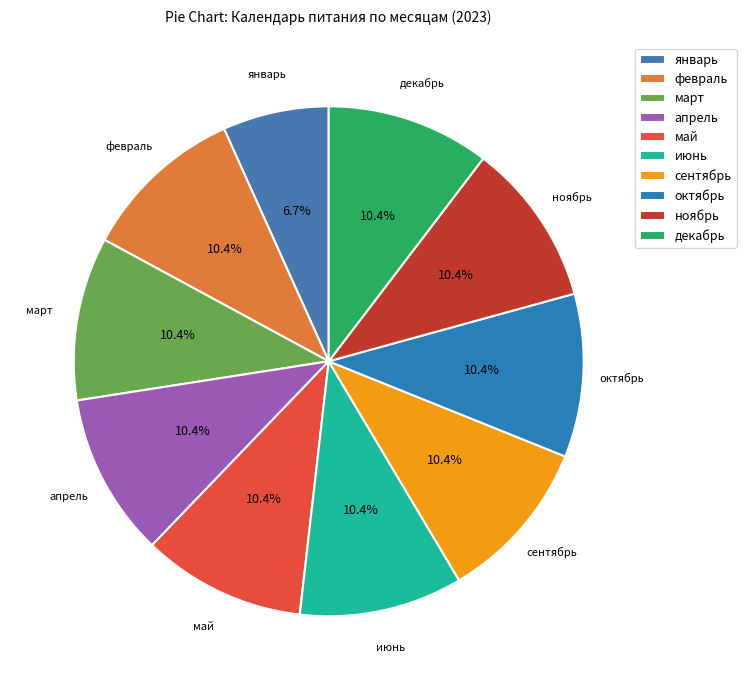

The январь slice represents 7% of the pie. True or false?

True